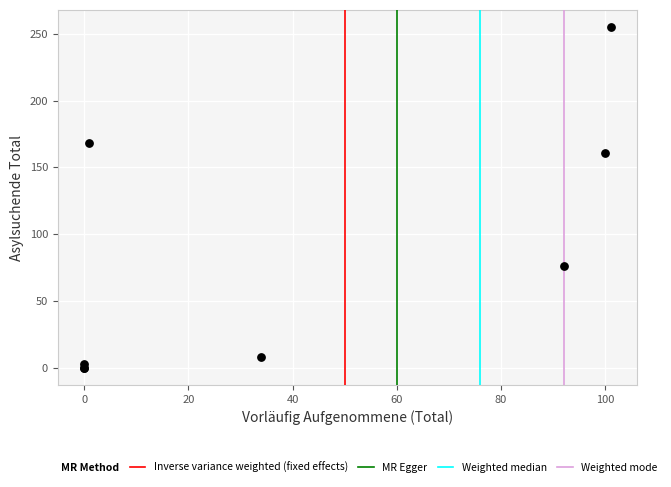

What Y value in the scatter plot is closest to 127?

161